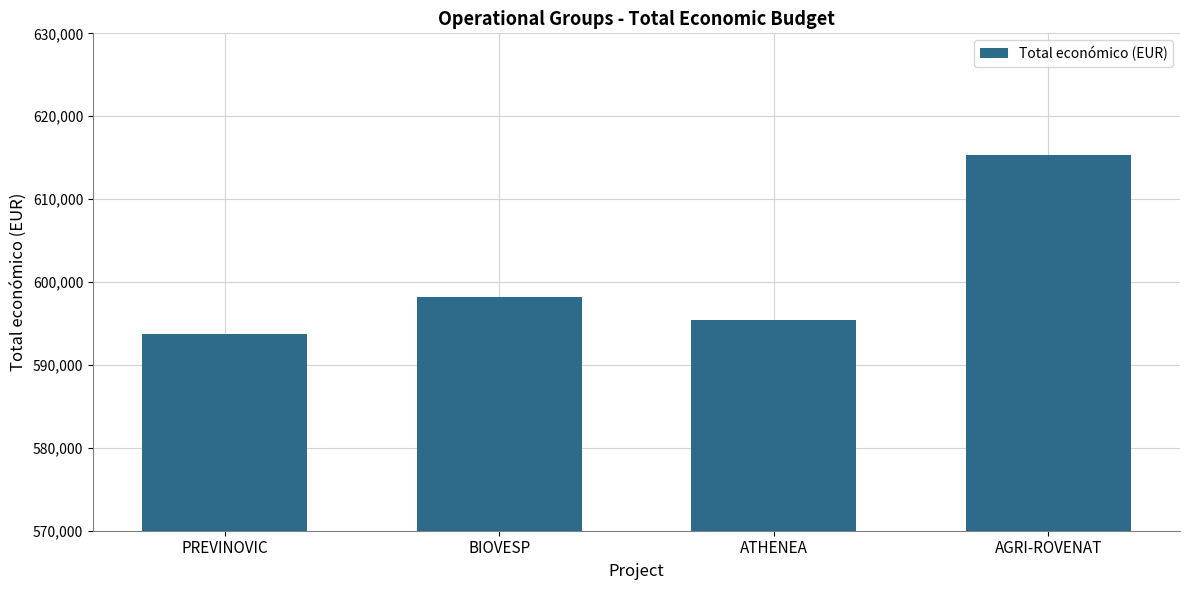

True or false: the data shows 379073 at BIOVESP.

False